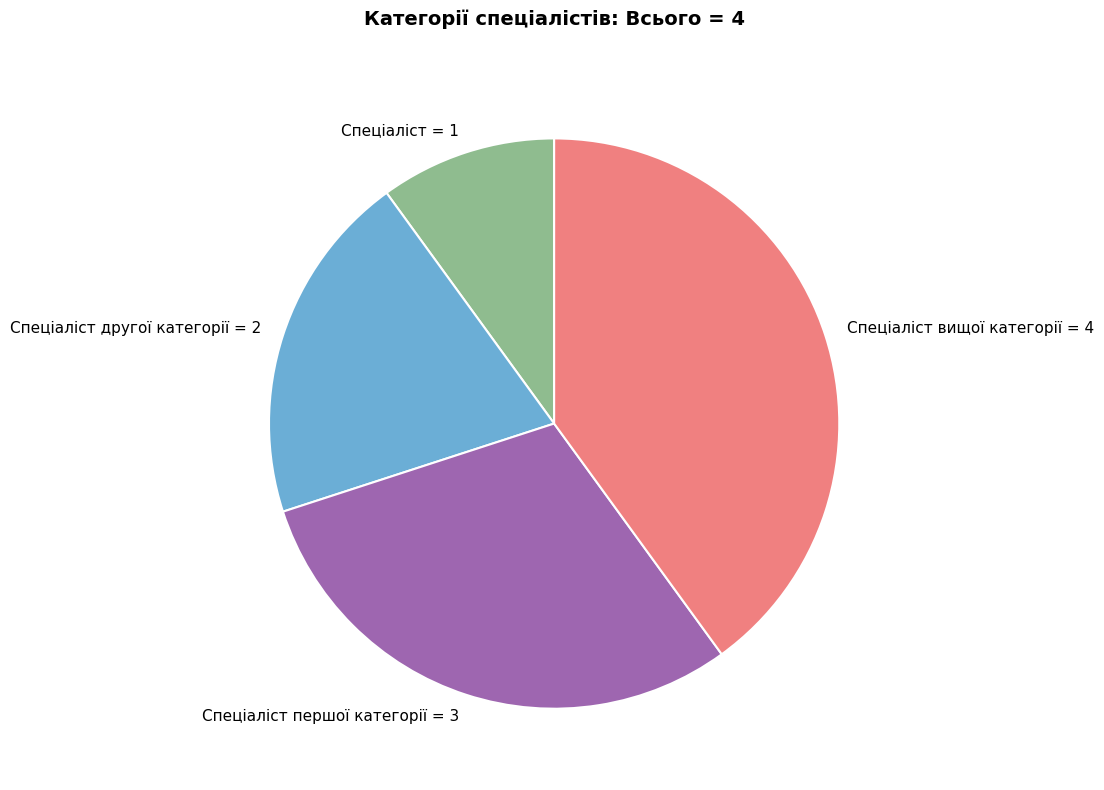

Is there any slice that represents more than half of the pie?

No